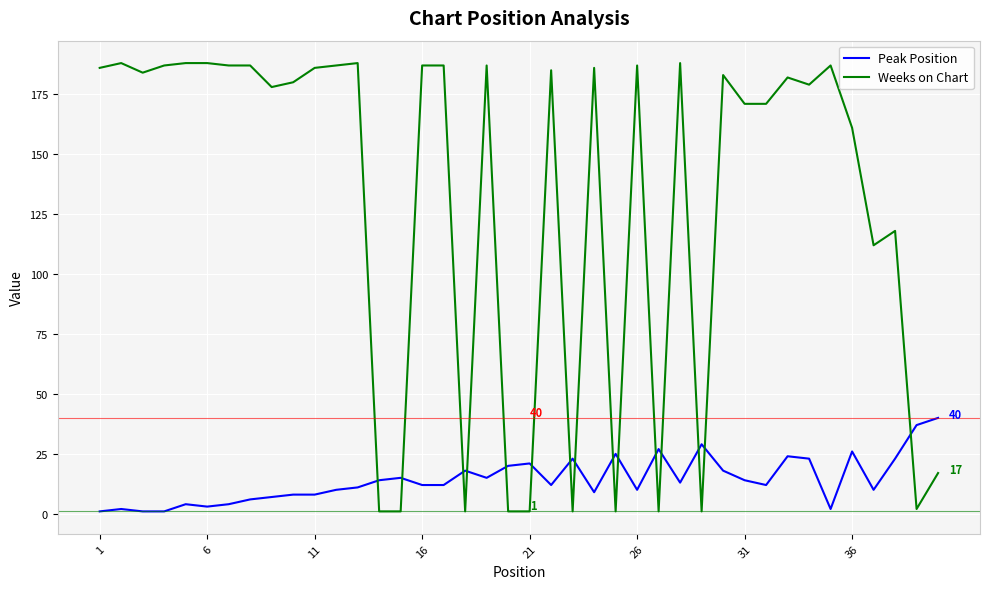

Count the number of data series in this chart.

2